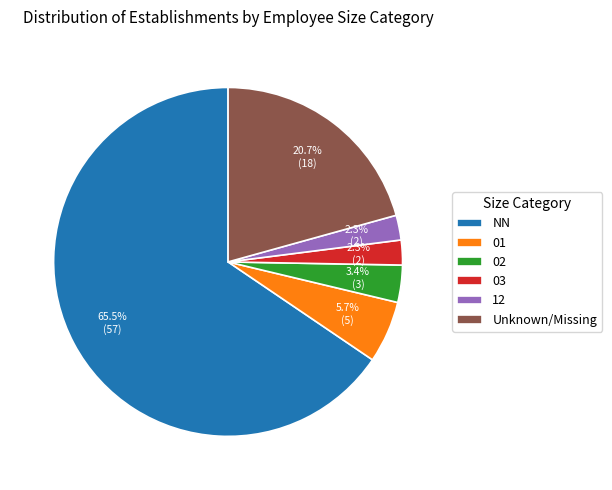

True or false: 02 accounts for 3% of the total.

True